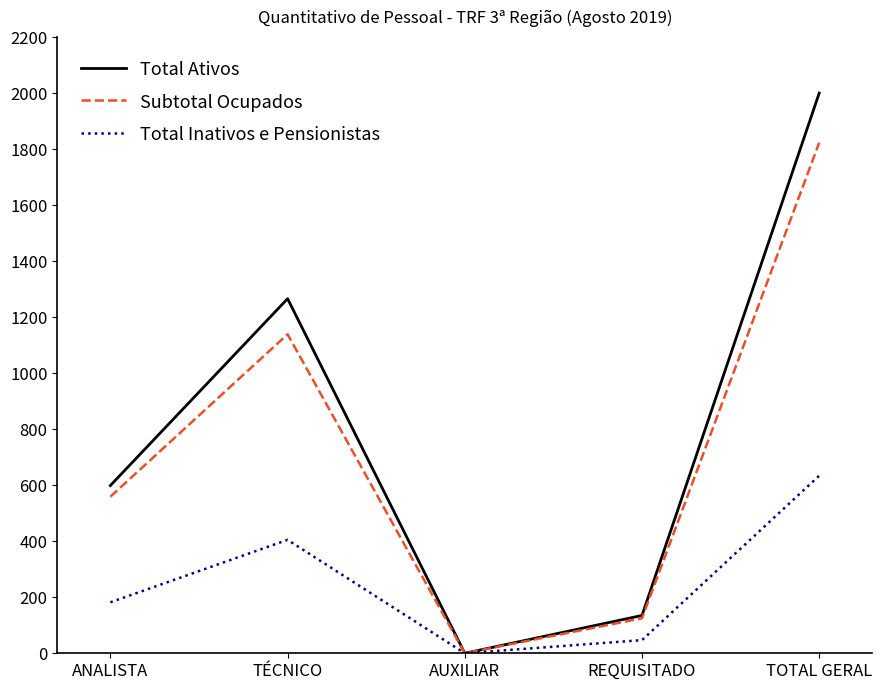

How many interior local peaks does the Total Inativos e Pensionistas series have?

1